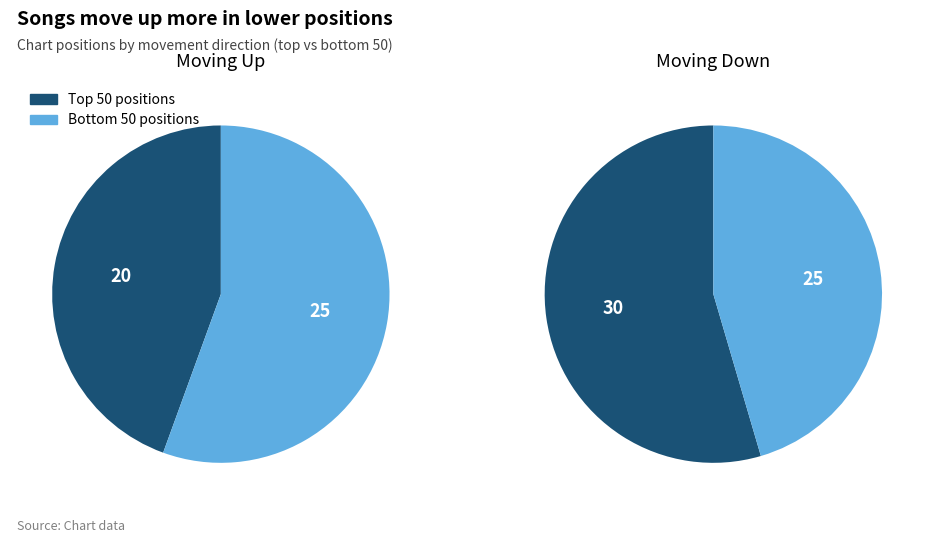

To the nearest percent, what is the average slice percentage?

50%